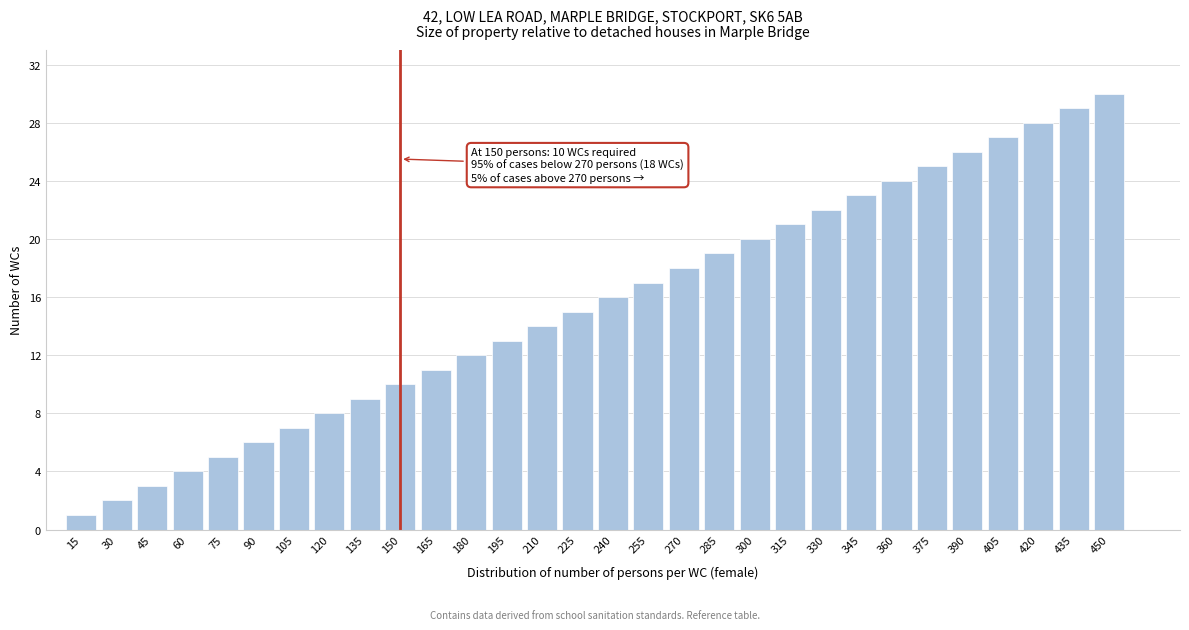

List the labels in order of value, largest first.

450, 435, 420, 405, 390, 375, 360, 345, 330, 315, 300, 285, 270, 255, 240, 225, 210, 195, 180, 165, 150, 135, 120, 105, 90, 75, 60, 45, 30, 15